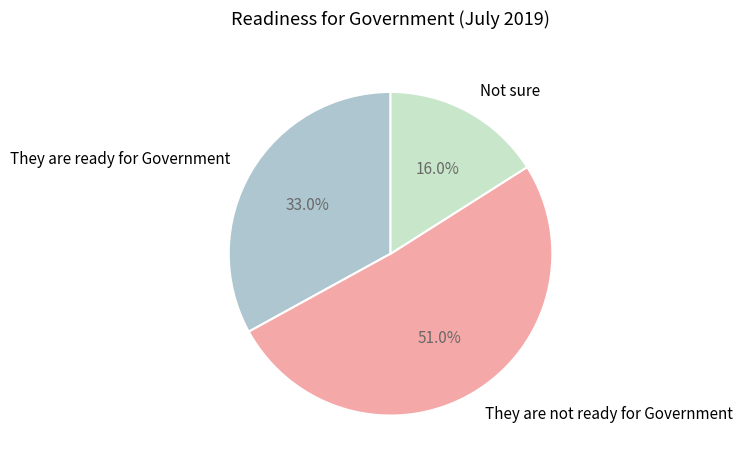

What is the smallest slice in the pie chart?

Not sure